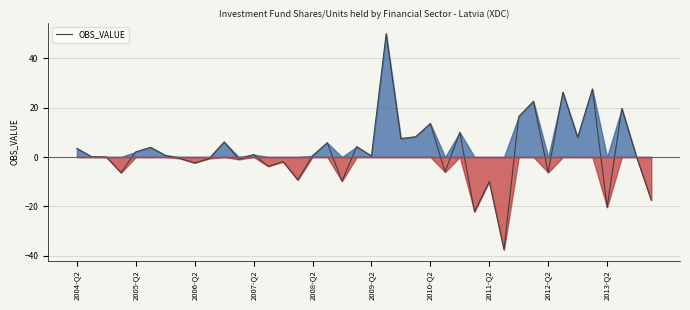

What is the minimum value shown in the chart?

-37.6